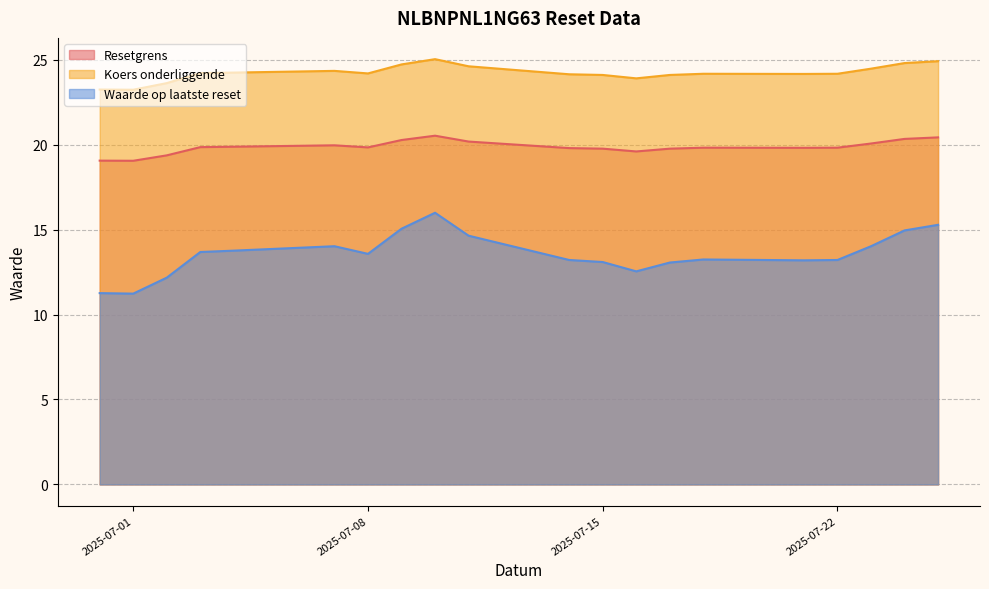

At which label does Resetgrens reach its minimum?

2025-07-01